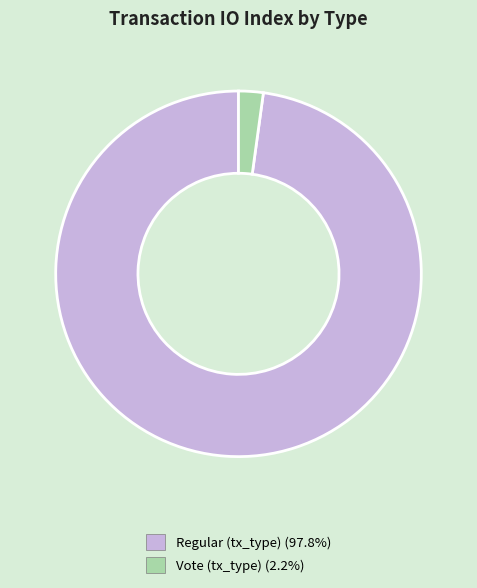

The Vote (tx_type) slice represents 2% of the pie. True or false?

True